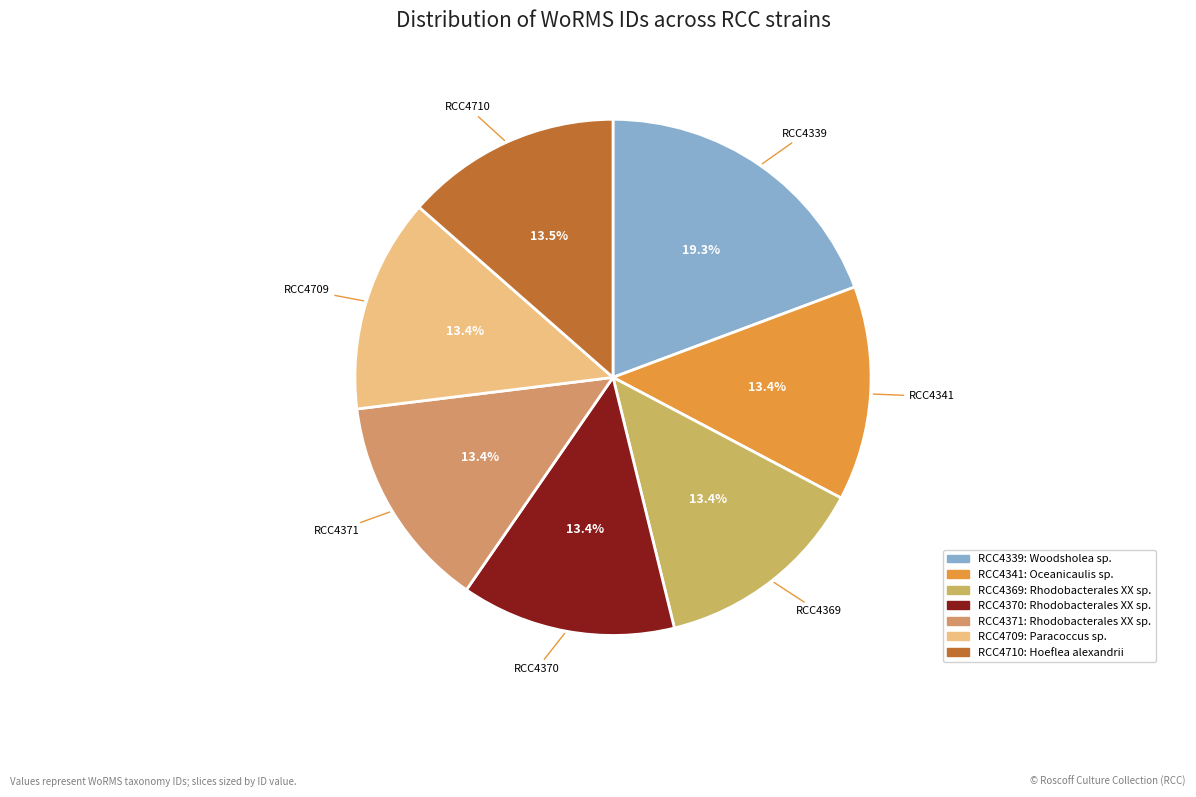

How many slices are in this pie chart?

7